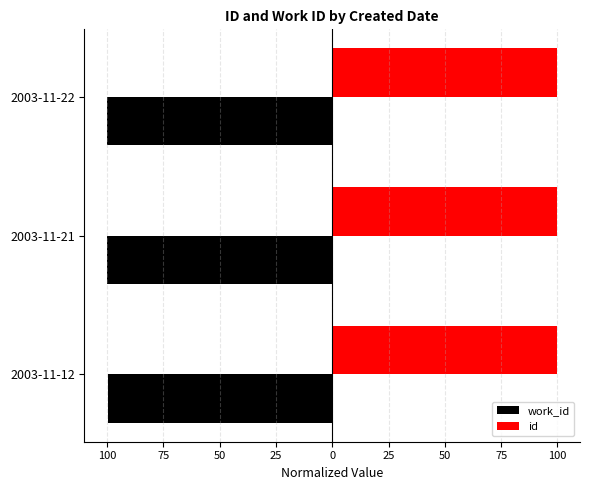

What is the value of the work_id bar at the 1st from the left?

-99.7